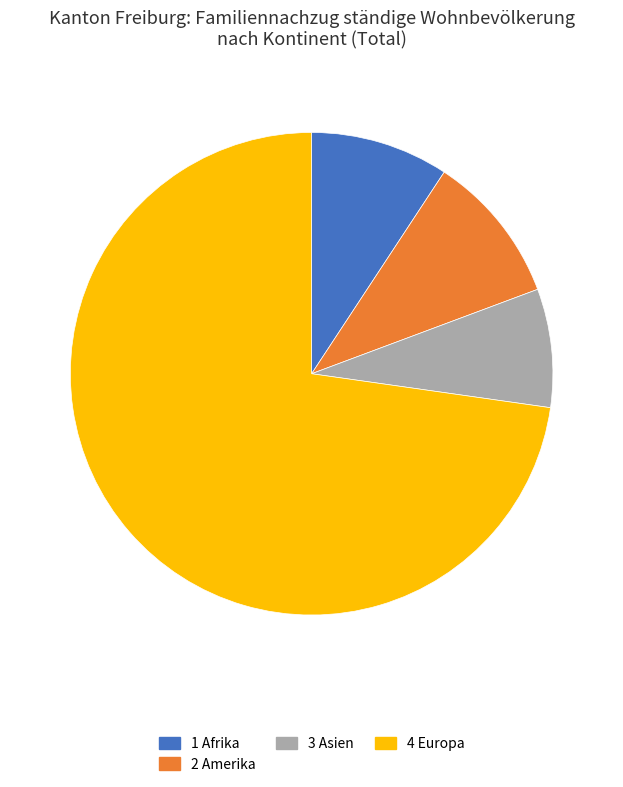

Is there any slice that represents more than half of the pie?

Yes